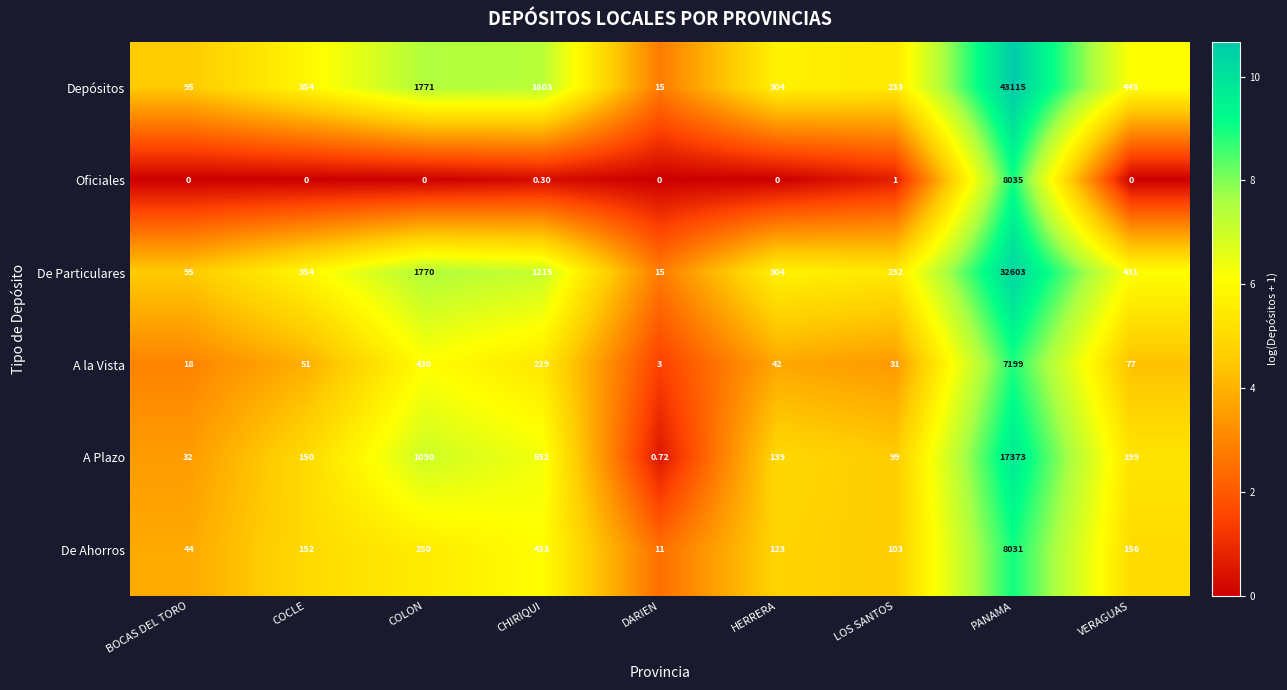

Rank the series by their maximum value, from lowest to highest.

A la Vista, De Ahorros, Oficiales, A Plazo, De Particulares, Depósitos